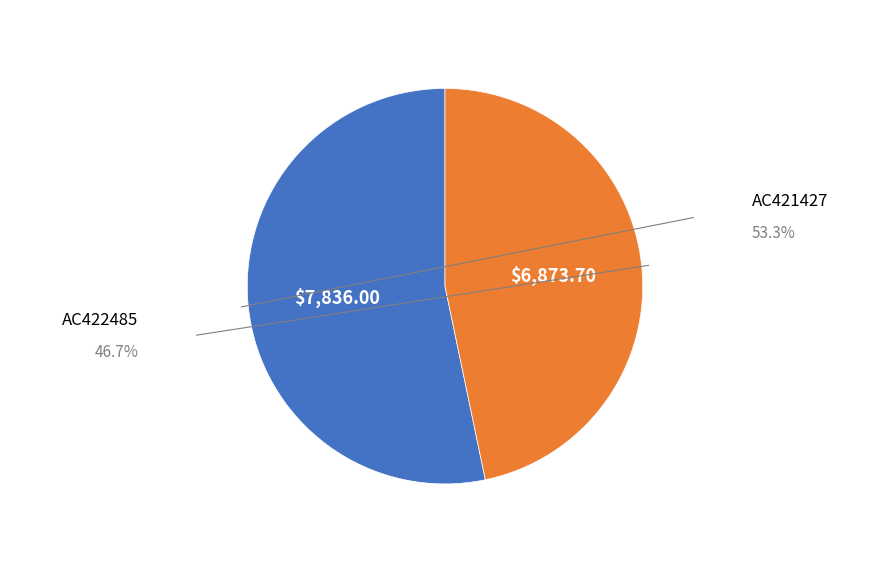

Is there any slice that represents more than half of the pie?

Yes